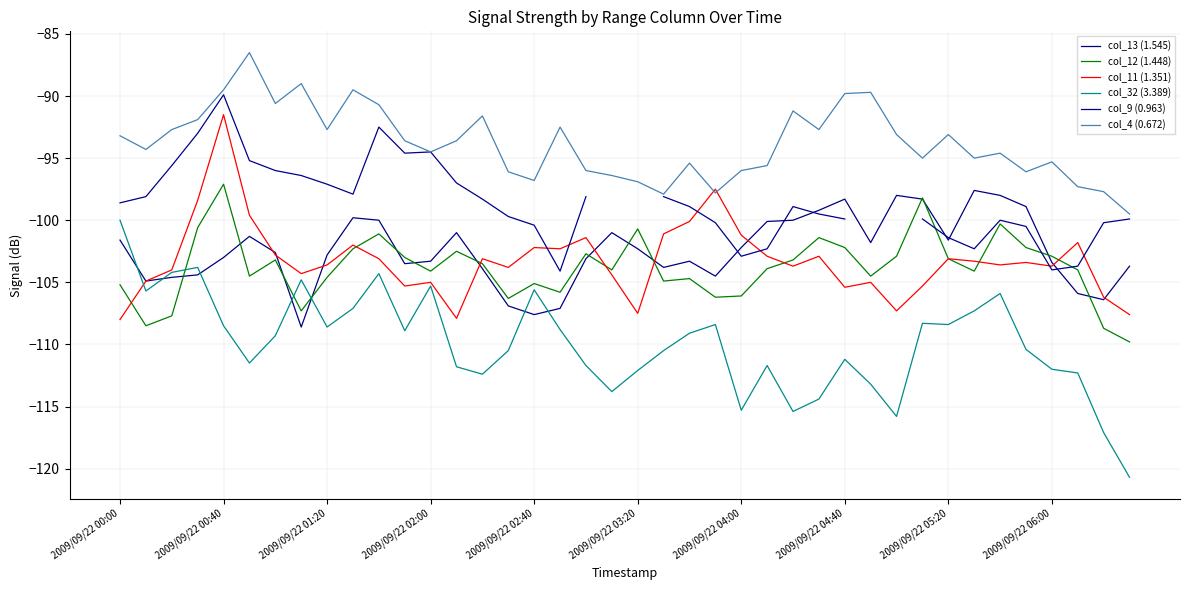

At which label does col_12 (1.448) reach its peak?

2009/09/22 00:40